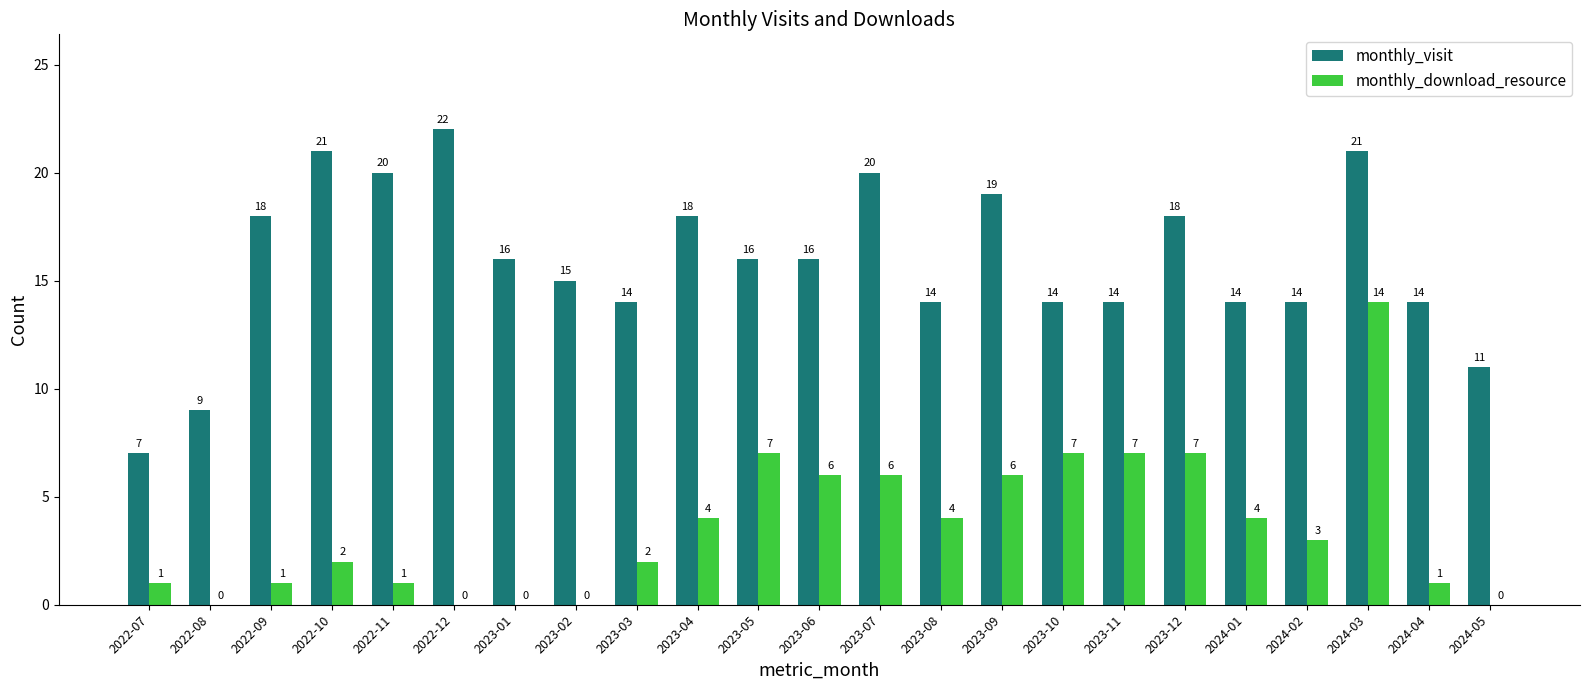

At which category is the sum across all series the highest?

2024-03